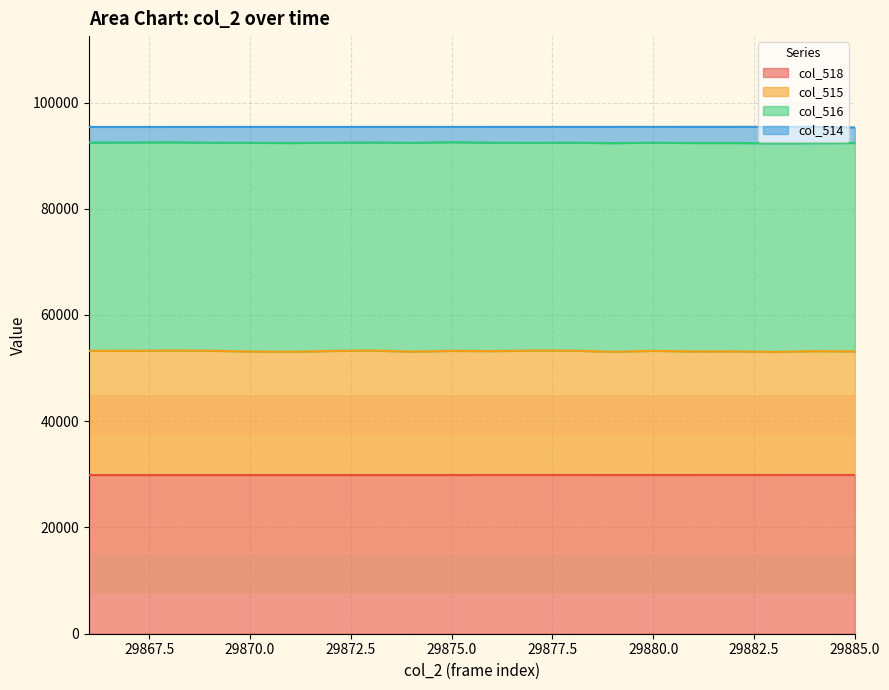

Which has a higher value, 29871 or 29872?

29872